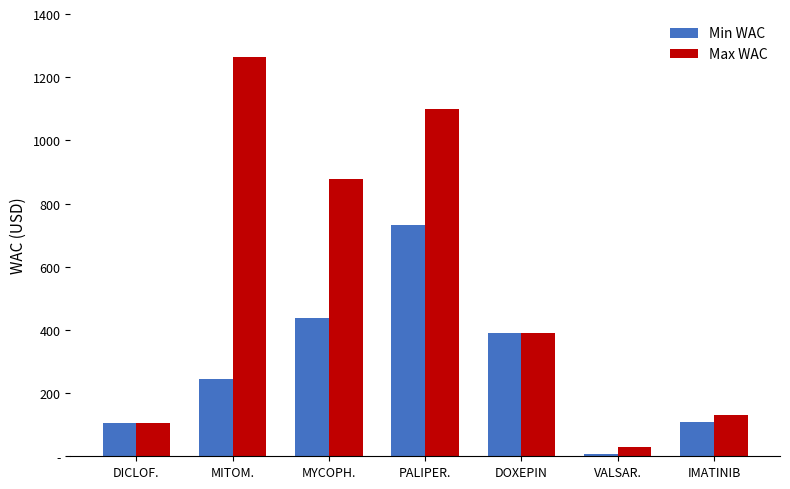

Is it true that Max WAC equals 391.8 at DOXEPIN?

True